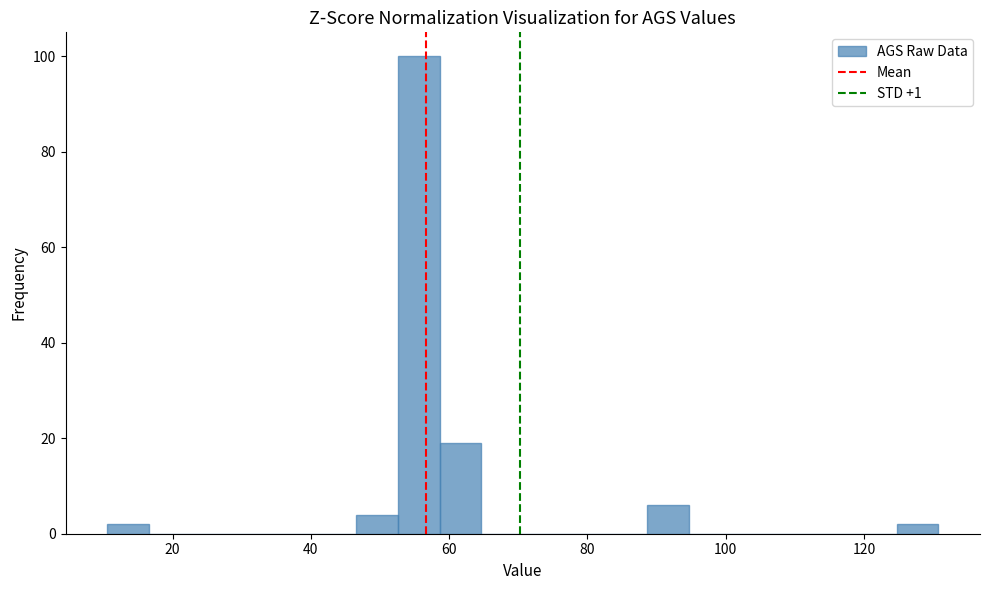

Read against the x-axis, roughly where is the centre of the tallest bar?

56